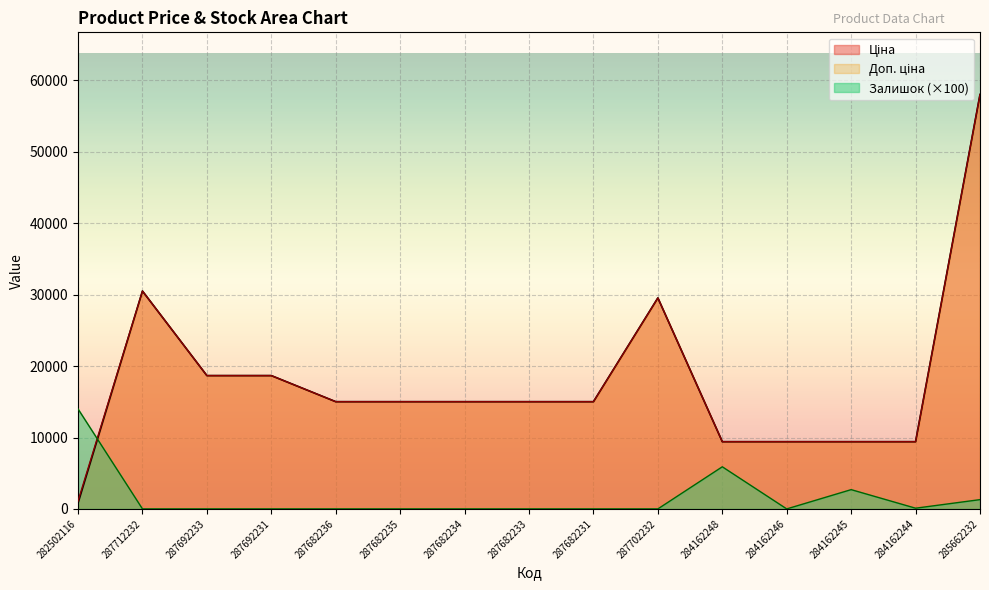

Which has a higher value, 285662232 or 287682233?

285662232